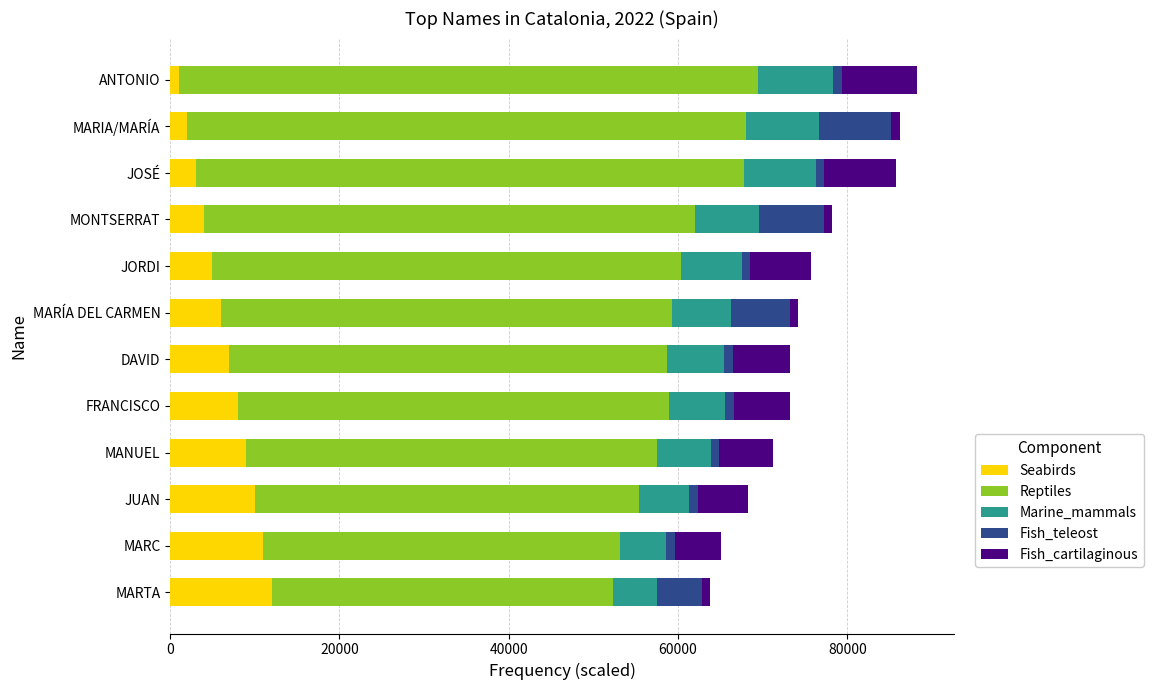

What is the highest value of the Seabirds series?

12000.0